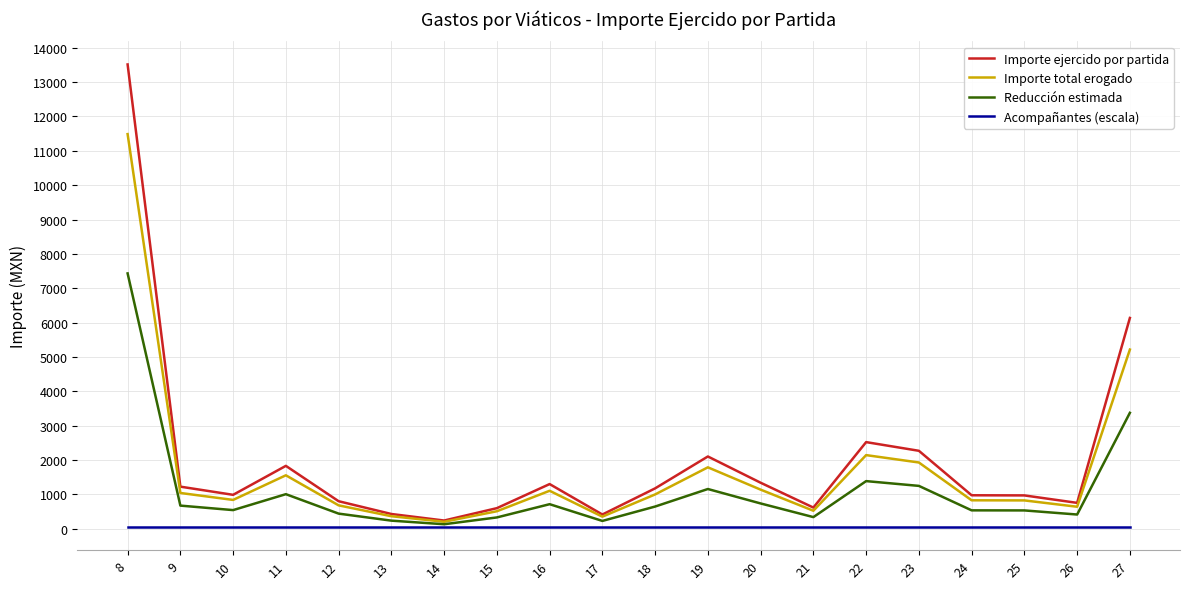

How many lines are shown in the chart?

4